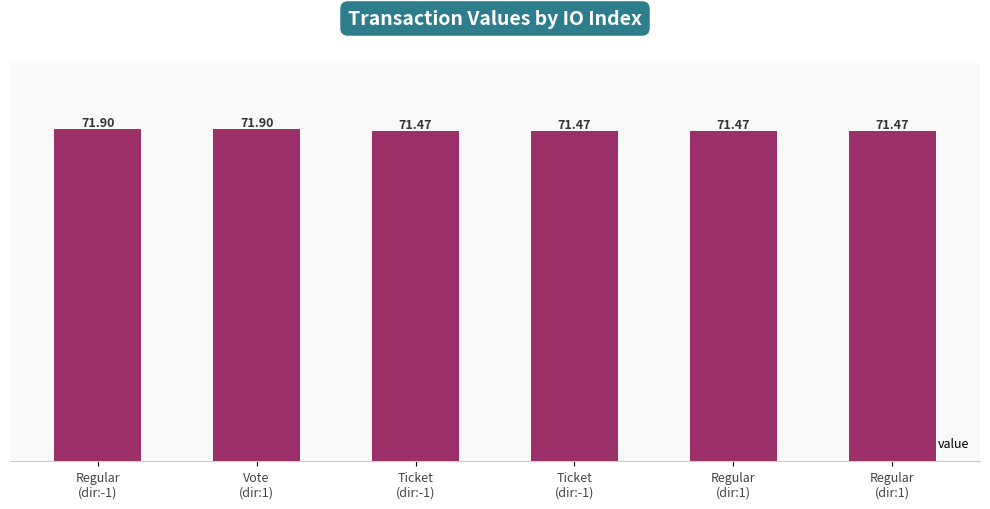

True or false: the data shows 71.5 at Regular
(dir:1).

True